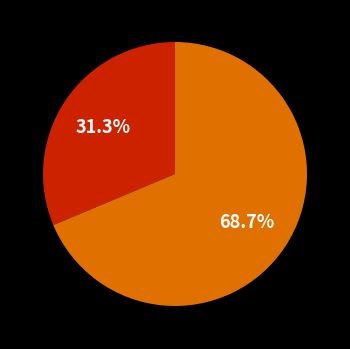

Is there any slice that represents more than half of the pie?

Yes